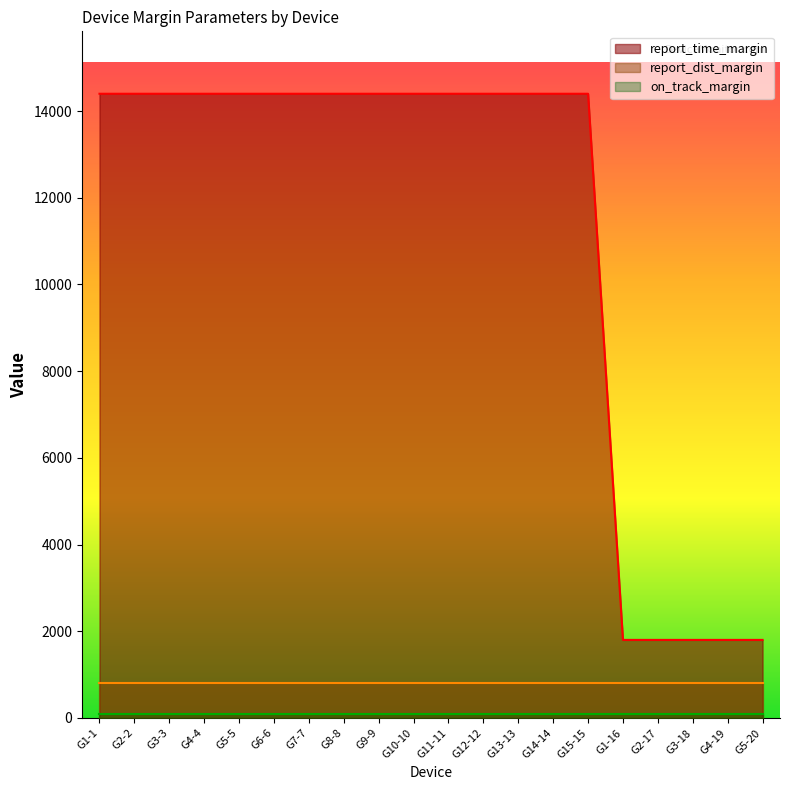

Which category has the lowest value in the on_track_margin series?

G1-1